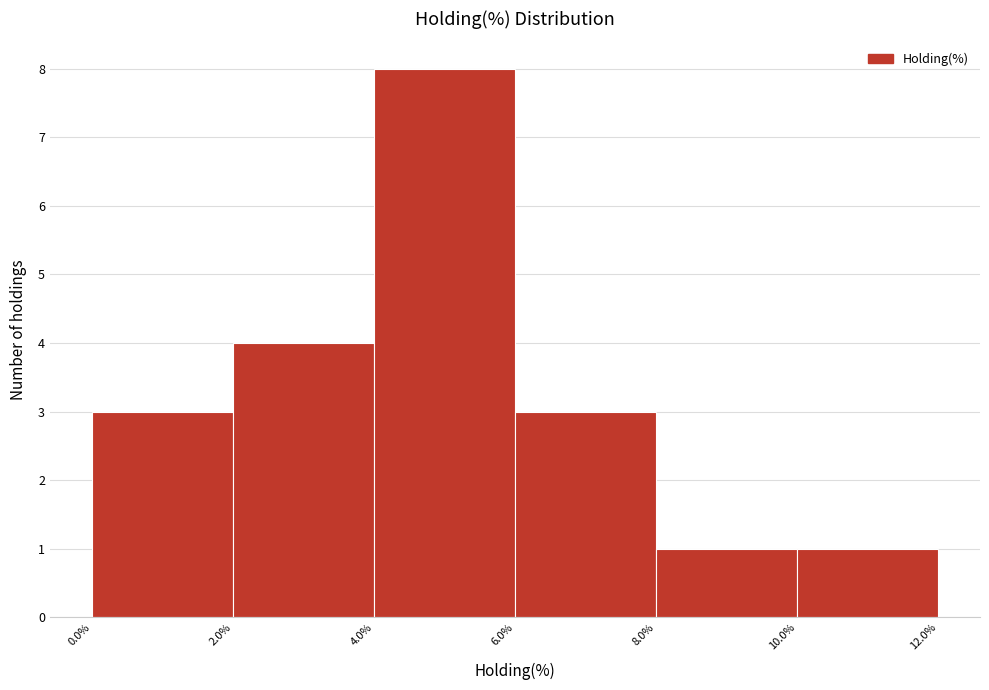

How tall is the bar that spans 10.0% to 12.0% on the x-axis? The values are not printed on the chart, so give them approximately, as read against the axis.

1